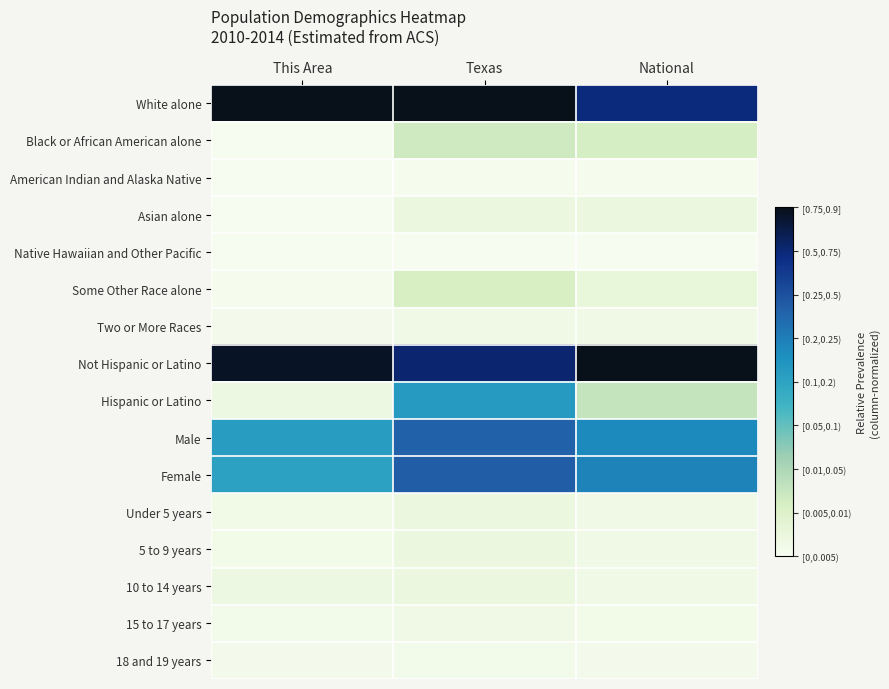

What is the total value across all series at Texas?

4.5